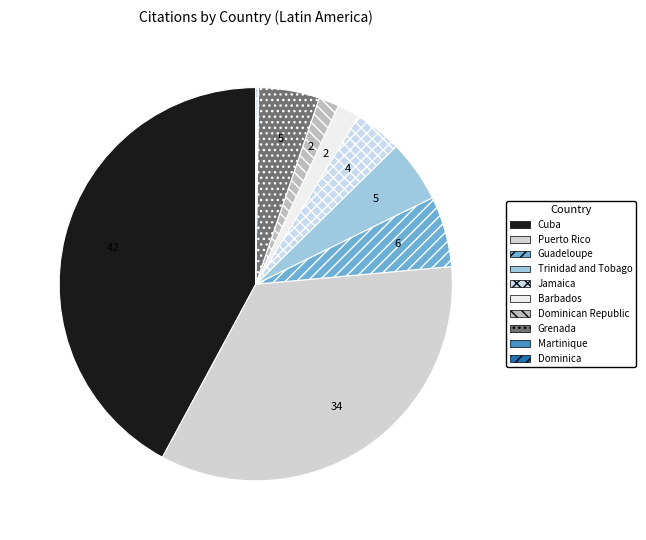

To the nearest percent, what is the difference between the largest and smallest slice percentages?

42%